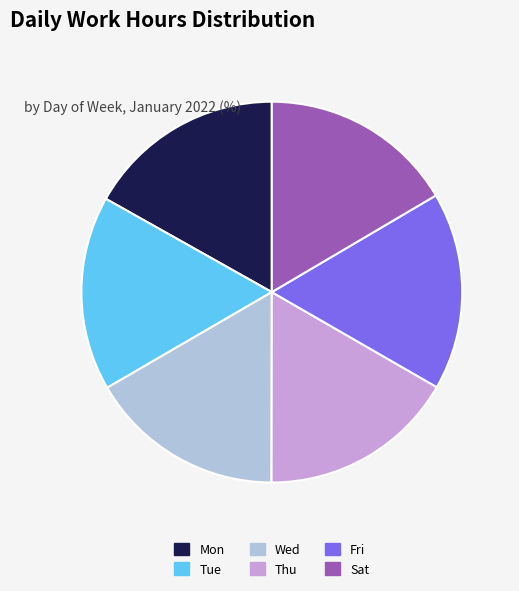

Combined, do Sat and Thu account for over 50%?

No